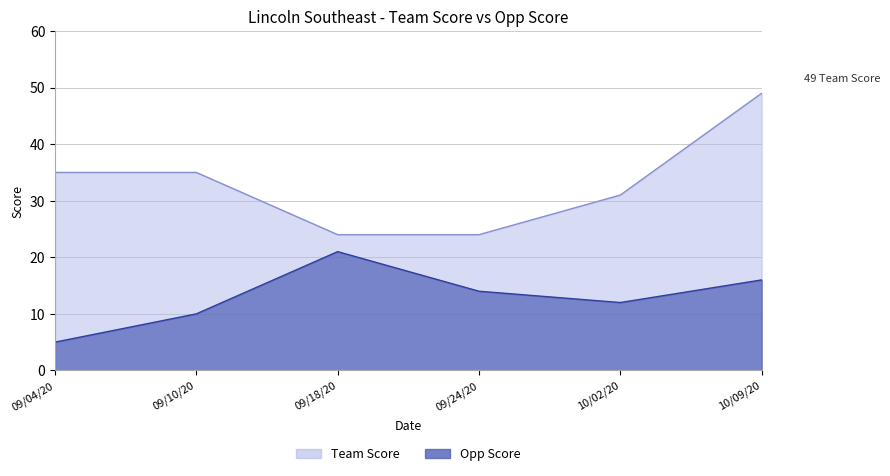

Reading left to right, transcribe all the data shown in this chart.

Team Score: 35	35	24	24	31	49
Opp Score: 5	10	21	14	12	16